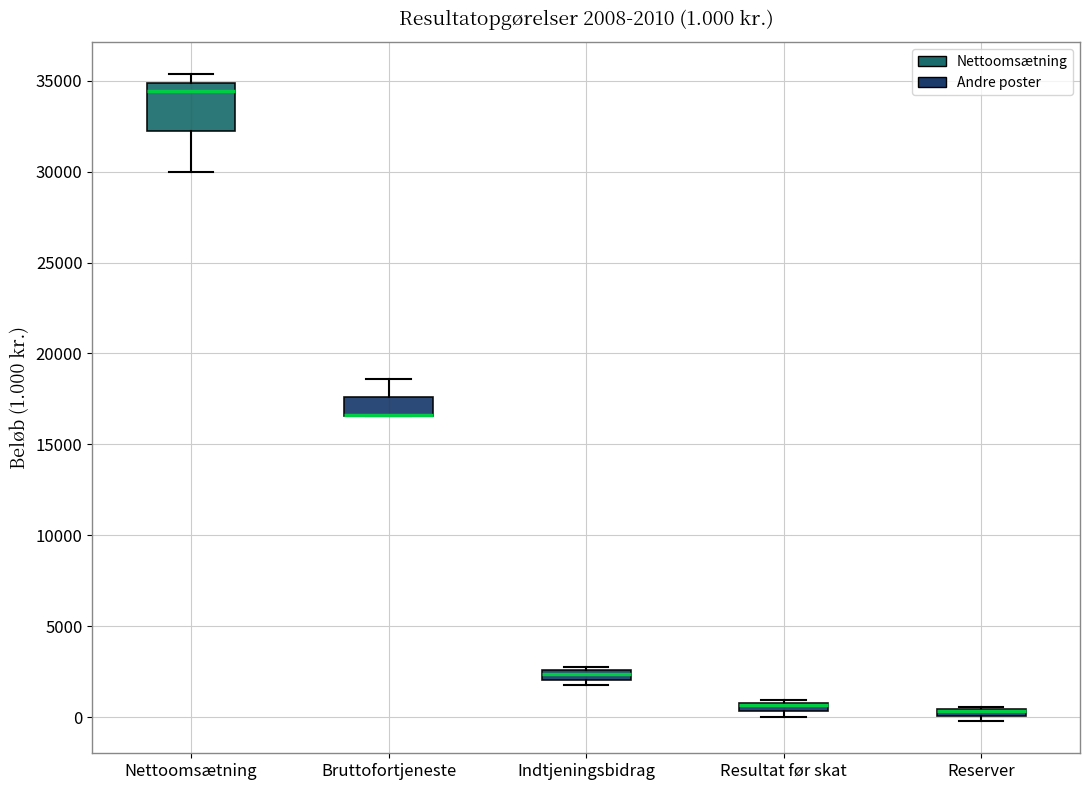

Which box is the tallest, from its lower edge to its upper edge?

Nettoomsætning